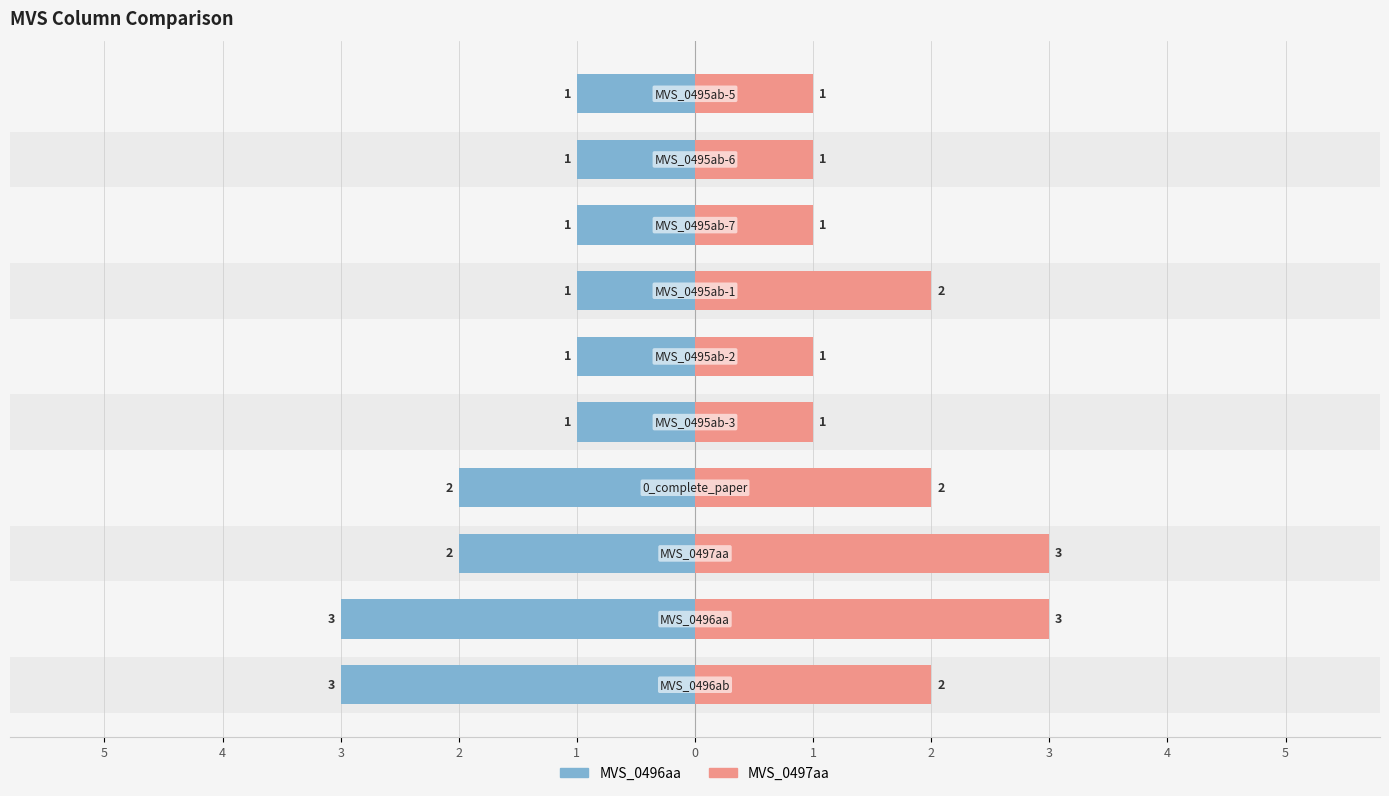

Between MVS_0497aa and 0_complete_paper, which series saw the biggest shift?

MVS_0497aa